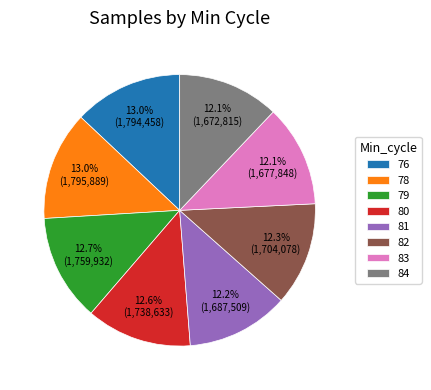

What portion of the pie excludes 84?

87.9%